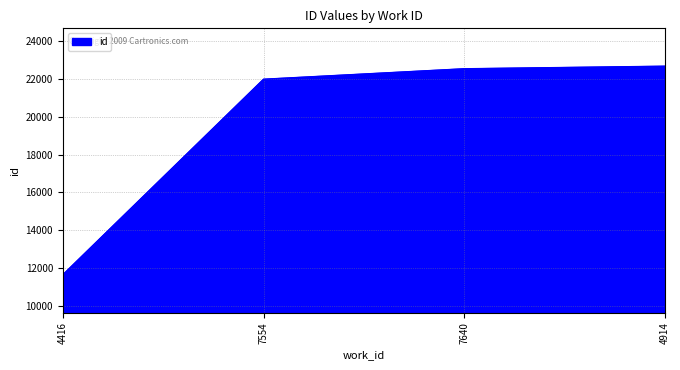

Approximately how many times larger is the value at 4914 compared to 4416?

1.9